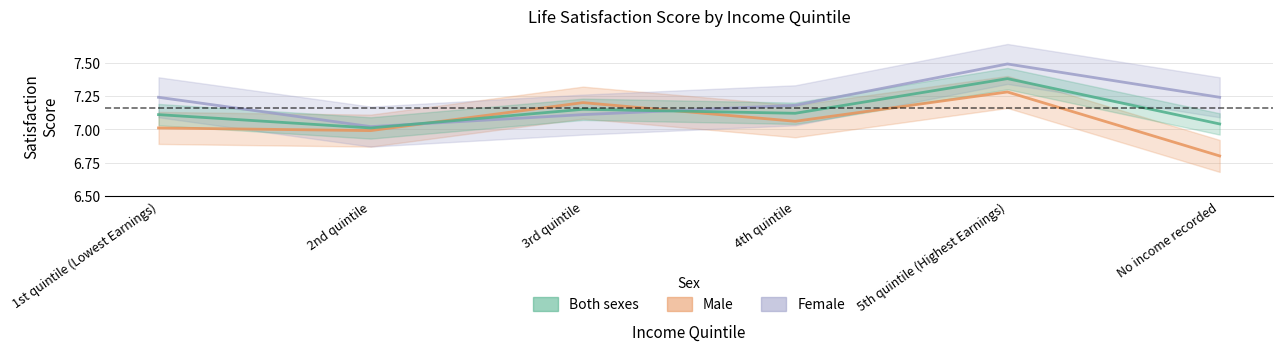

At which label does Male reach its peak?

5th quintile (Highest Earnings)